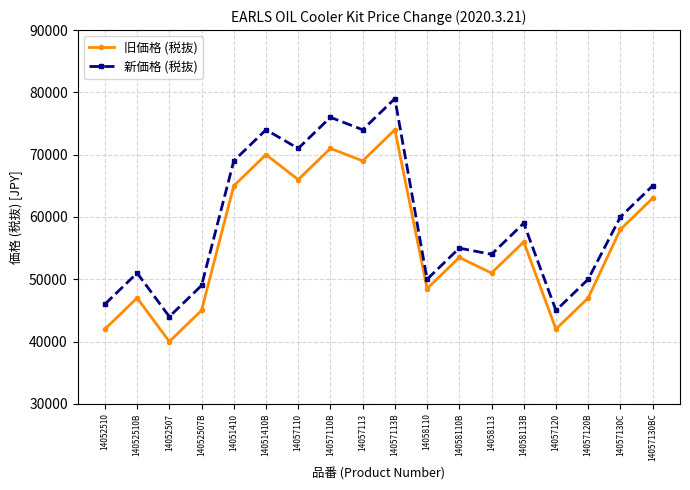

Read the 新価格 (税抜) value at 14057130C.

60000